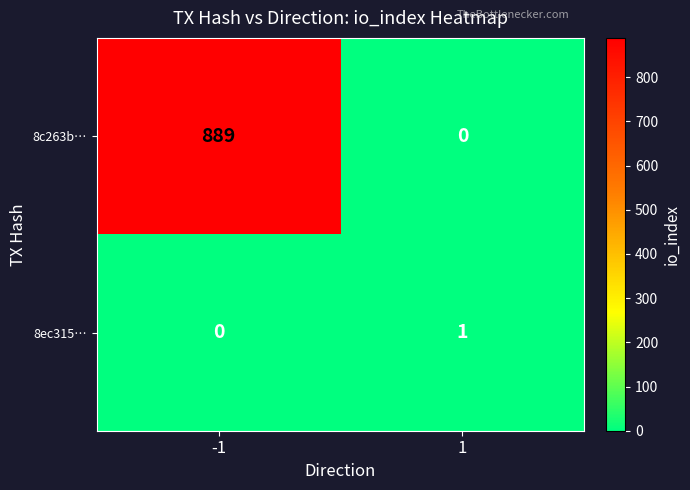

Which series has the largest total across all categories?

8c263b…